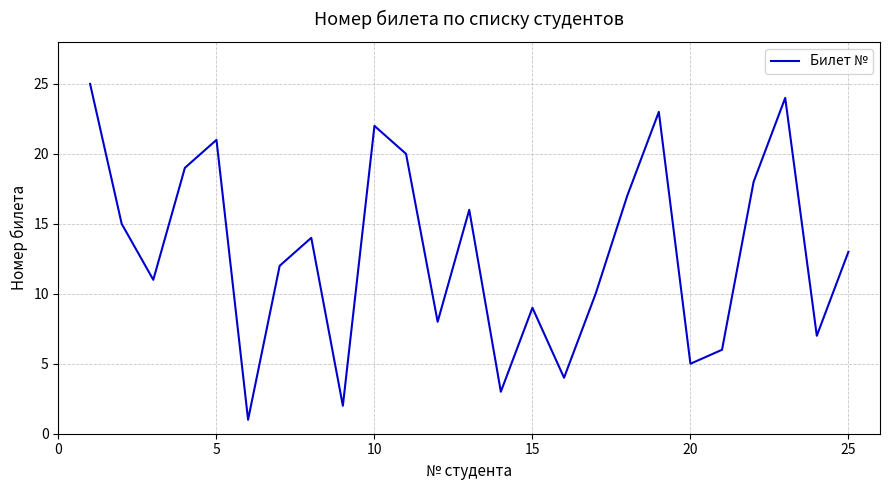

What is the maximum value shown in the chart?

25